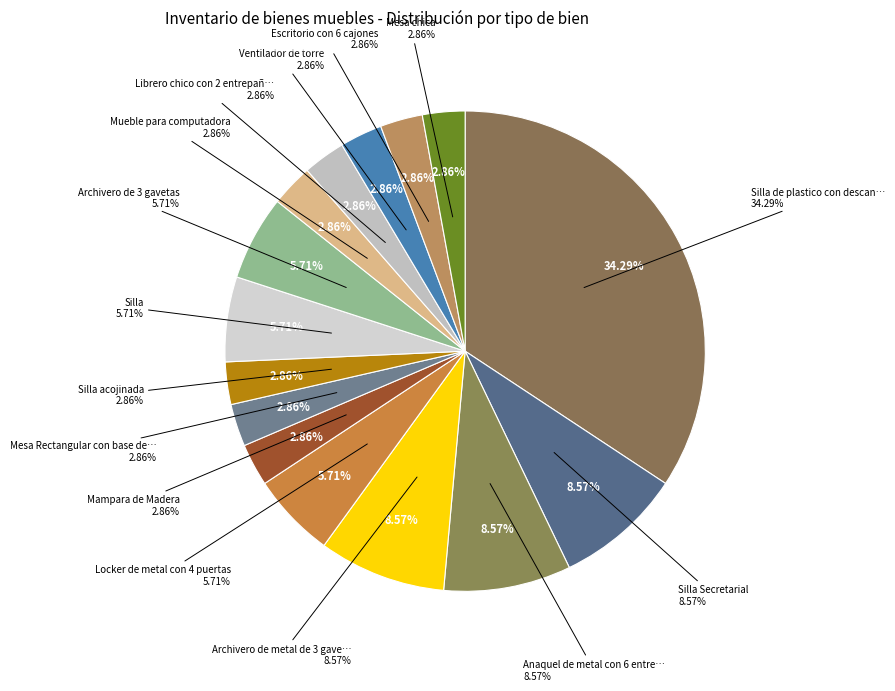

Count the number of slices in the pie.

15